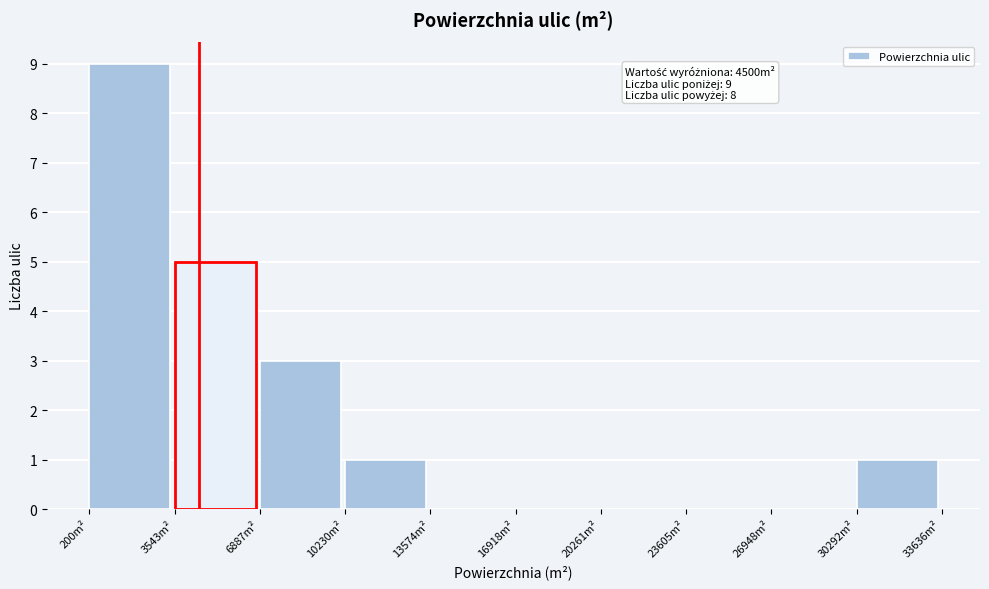

Over which range of the x-axis is the bar tallest?

0 to 3500